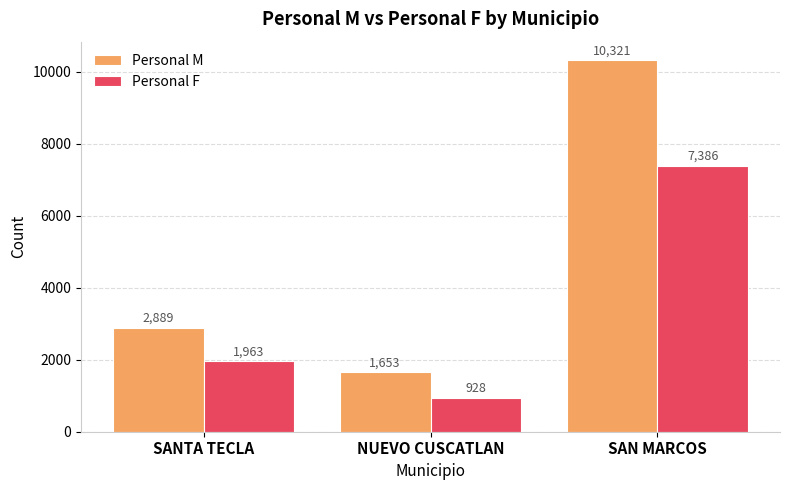

The Personal F series shows 3480 at SANTA TECLA. True or false?

False